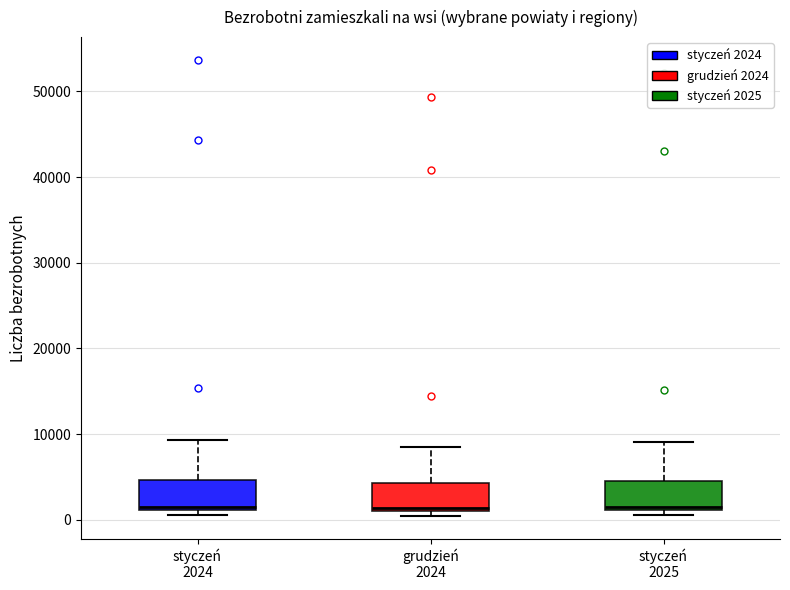

Reading left to right, read every box against the y-axis: the position of its median line, the range the box covers, and the ends of its whiskers. The values are not printed on the chart, so give them approximately, as read against the axis.

styczeń 2024: median 2000, box 1000 to 5000, whiskers 1000 (just below the box's lower edge) to 9000
grudzień 2024: median 1000 (just above the box's lower edge), box 1000 to 4000, whiskers 0 to 9000
styczeń 2025: median 1000 (just above the box's lower edge), box 1000 to 5000, whiskers 1000 (just below the box's lower edge) to 9000